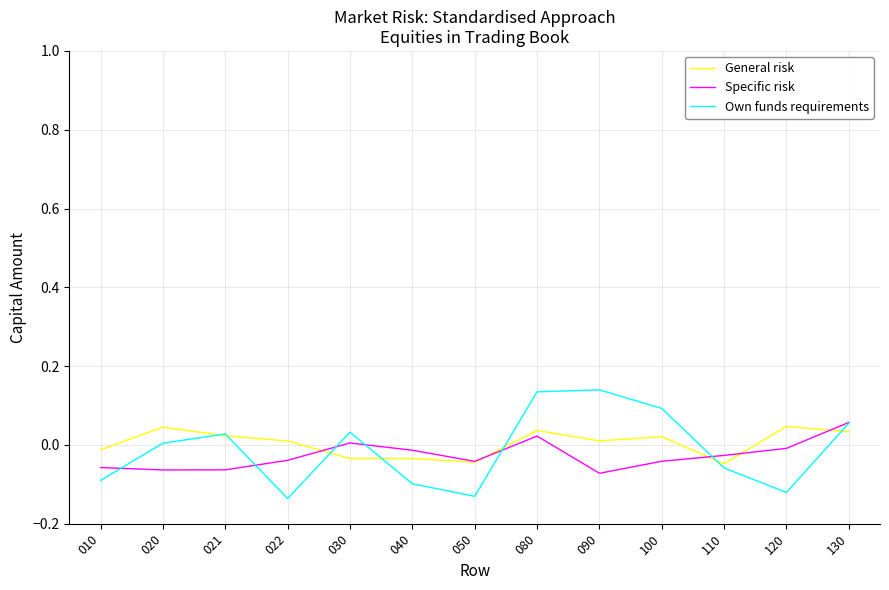

Is the value of General risk at 130 greater than the value of Specific risk at 040?

Yes